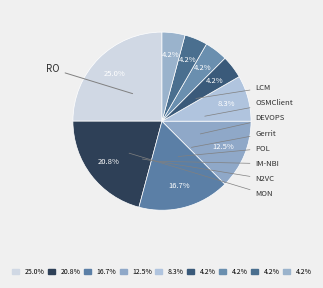

How much of the chart is everything except DEVOPS?

87.5%